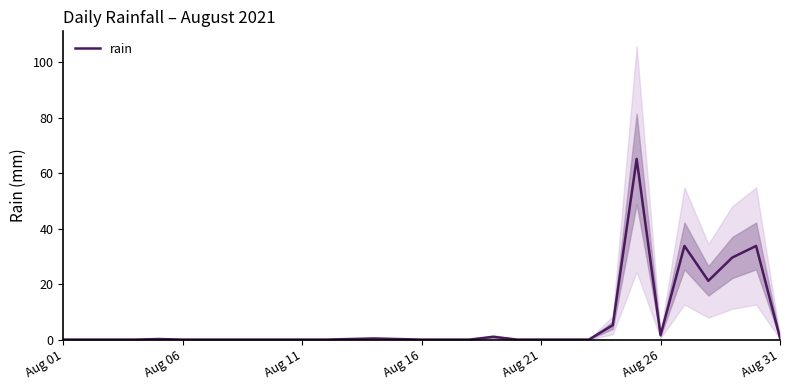

Does the chart have visible grid lines?

No